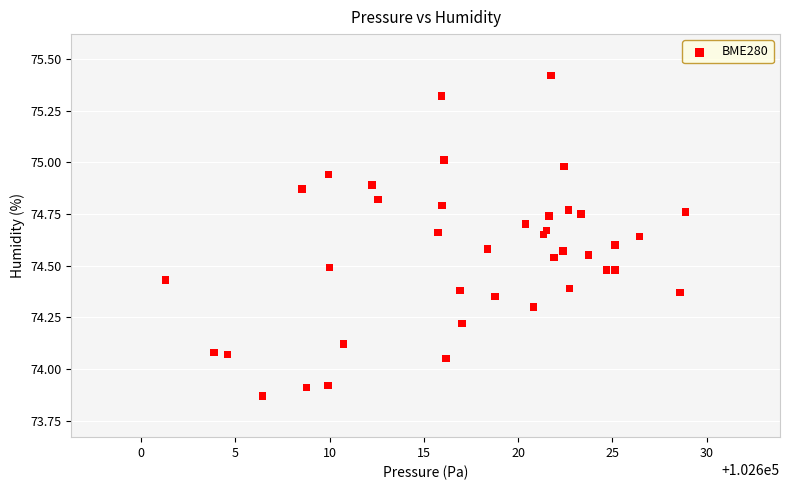

What is the range of X values (max minus min)?

27.6